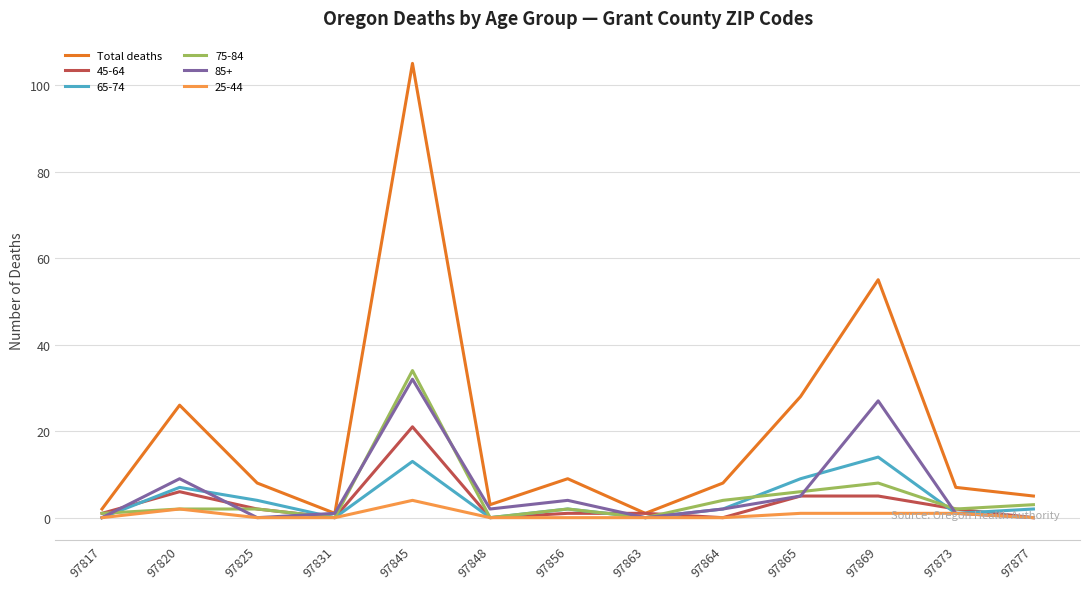

Which series has the largest range (max minus min)?

Total deaths